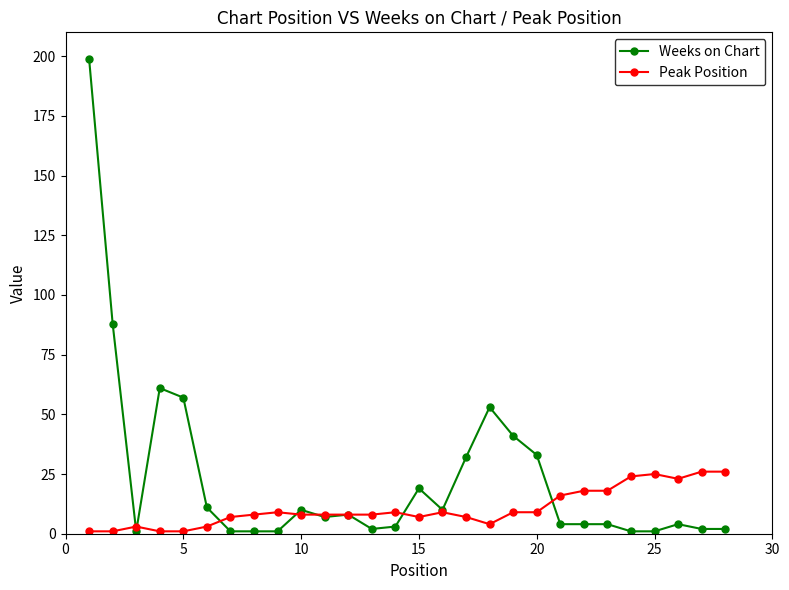

What is the highest value of the Peak Position series?

26